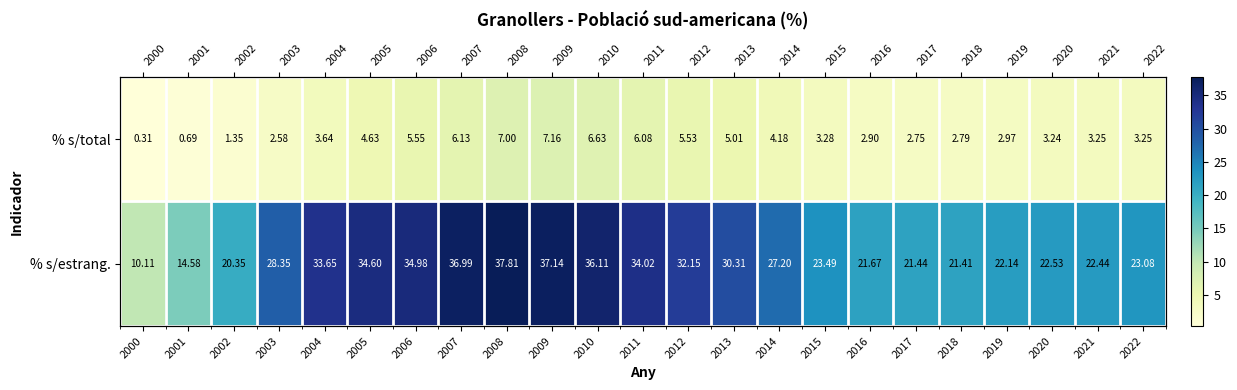

At which label does % s/estrang. first exceed 27?

2003